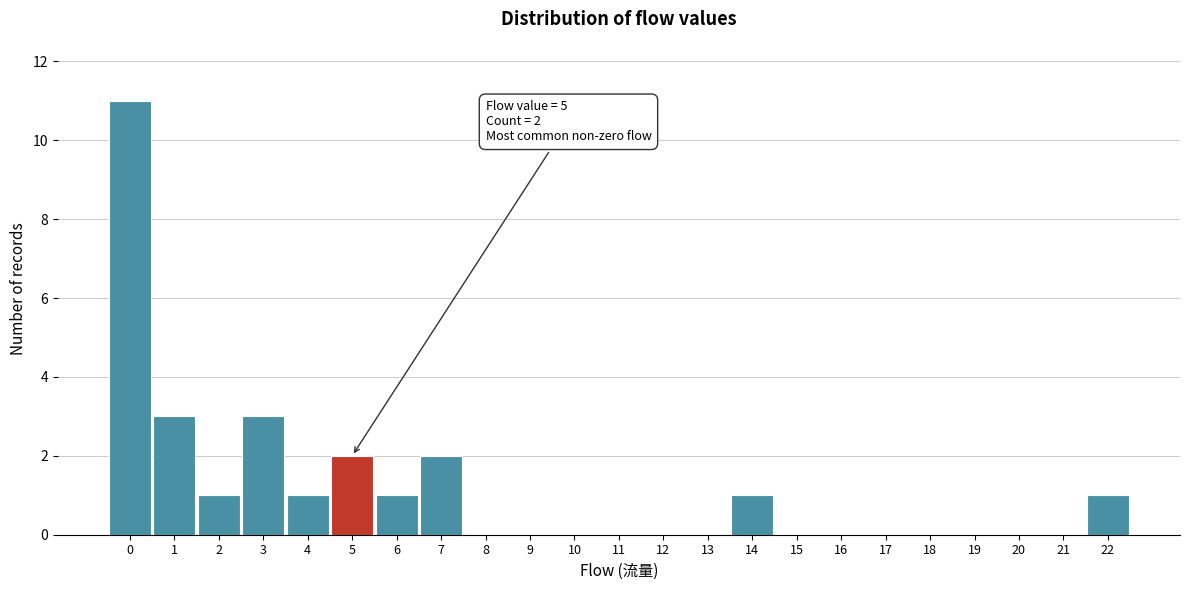

Over which range of the x-axis is the bar tallest?

-0.5 to 0.5